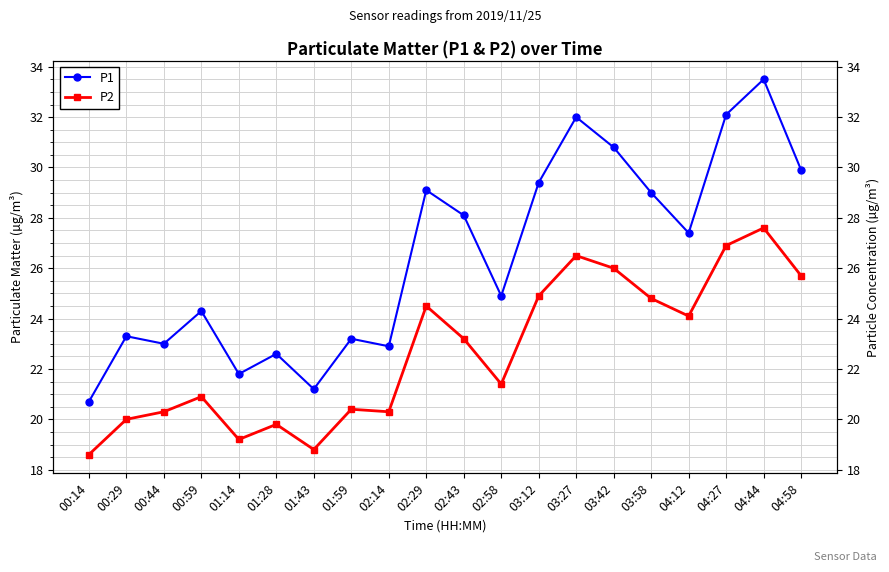

What is the label of the 13th point from the left?

03:12